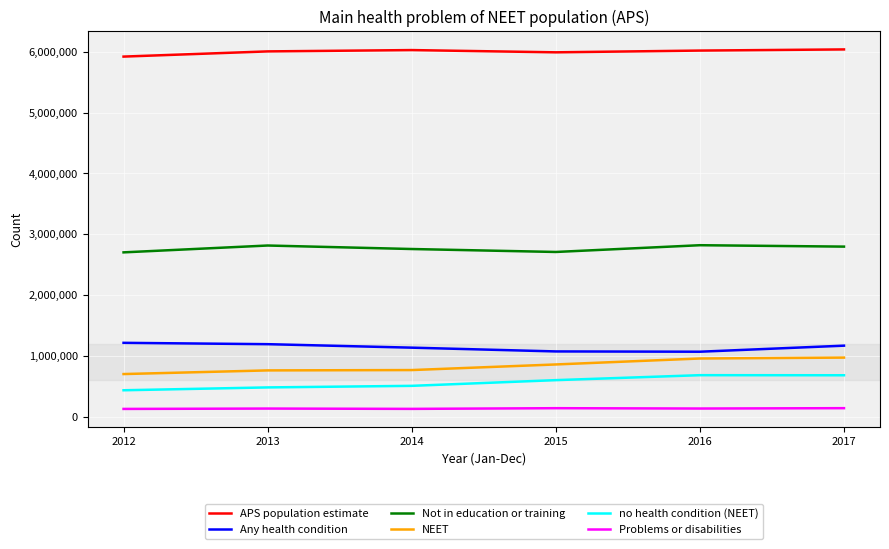

How many lines are shown in the chart?

6